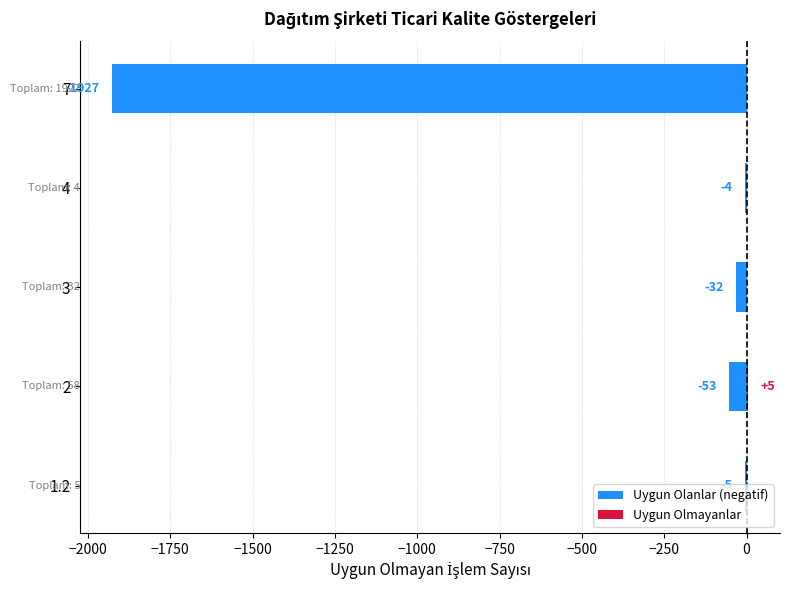

Does the chart contain any negative values?

Yes